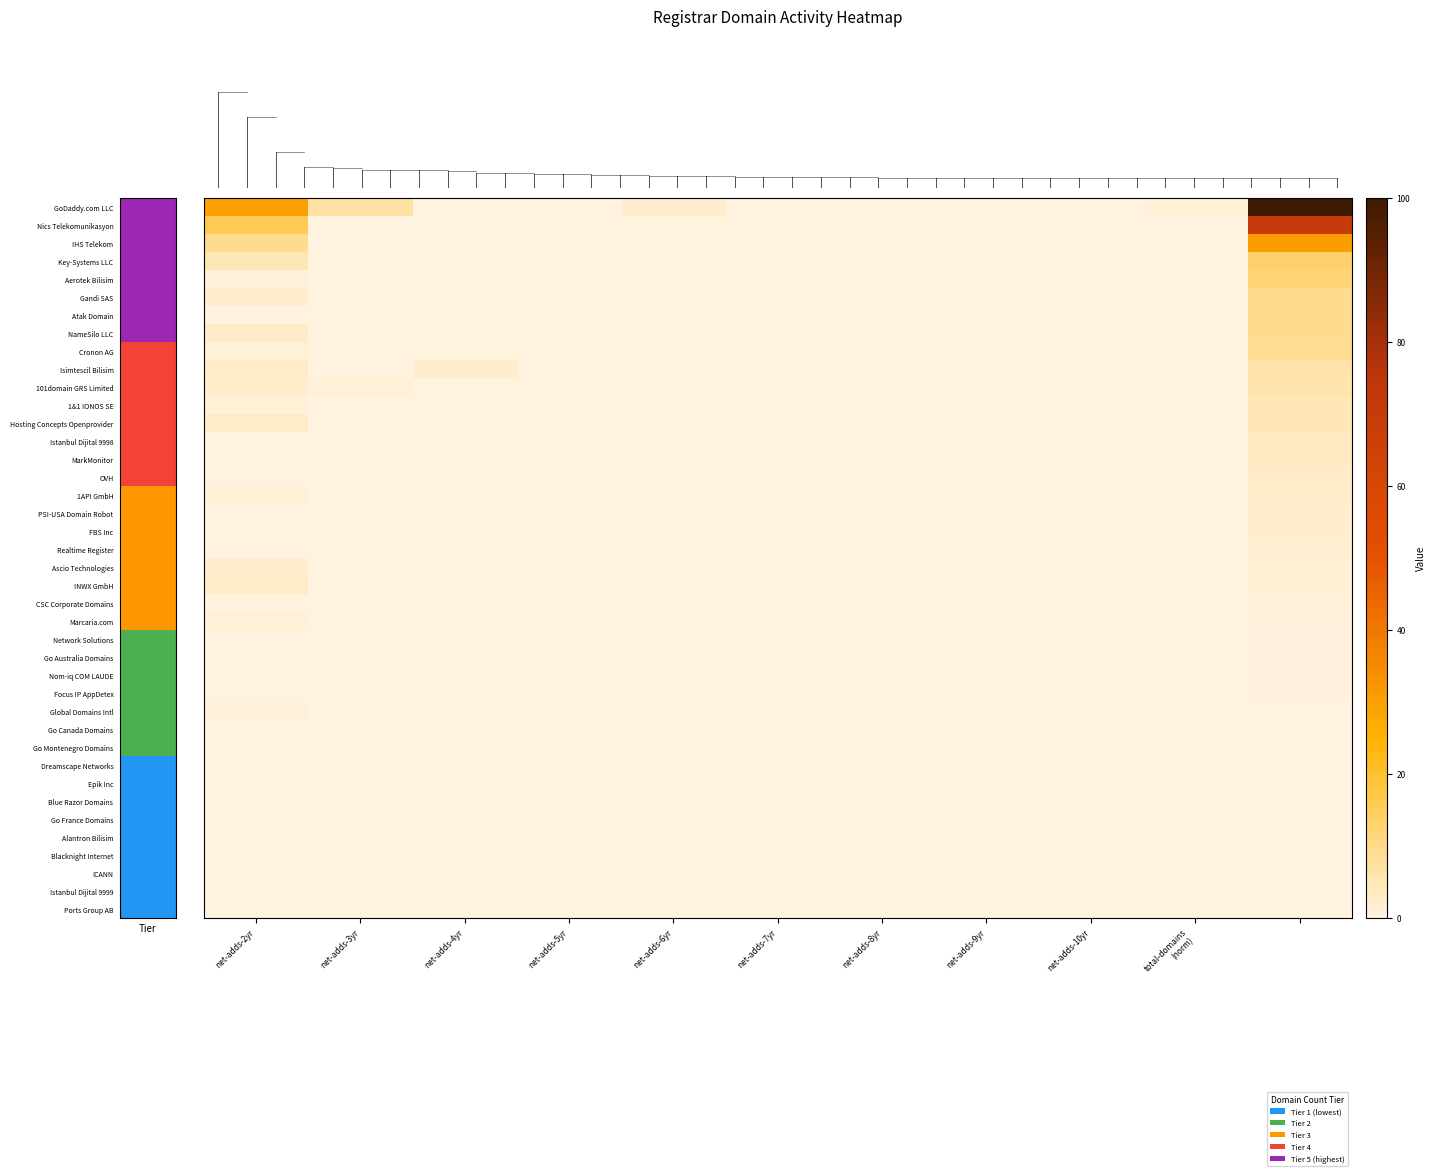

What is the greatest value displayed?

100.0